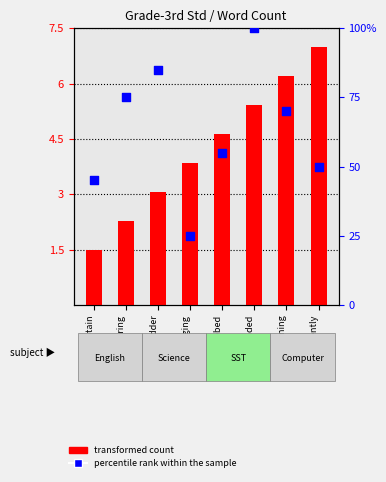

What are all the series names shown in the legend?

transformed count, percentile rank within the sample